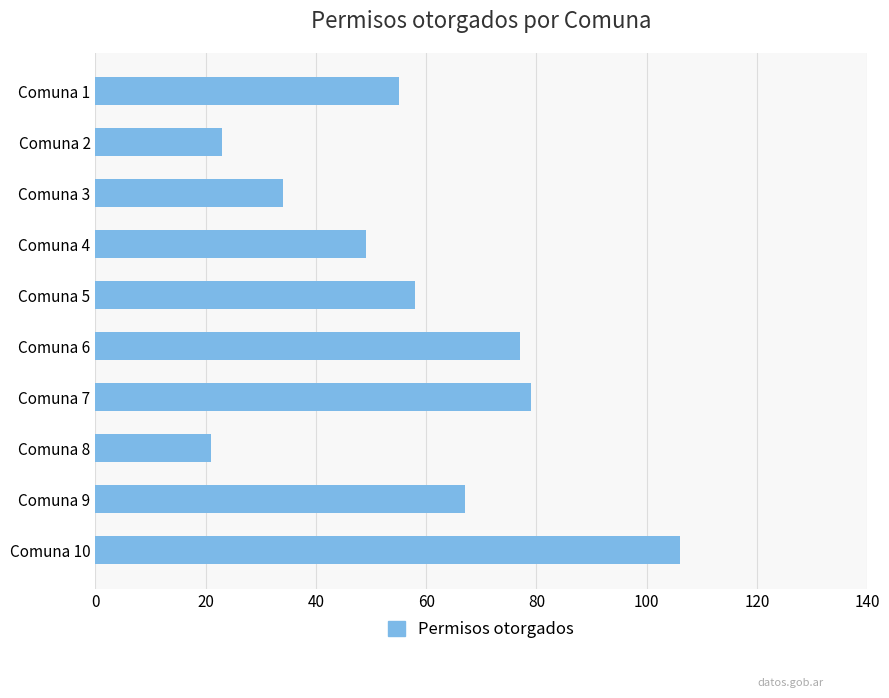

What is the greatest value displayed?

106